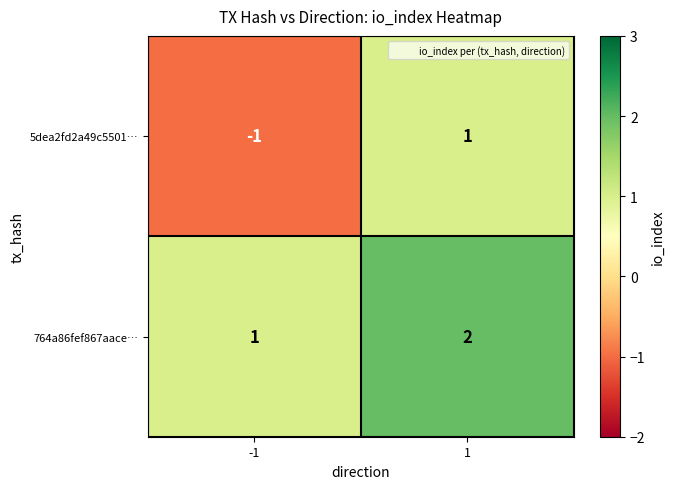

Between -1 and 1, which series saw the biggest shift?

5dea2fd2a49c5501…